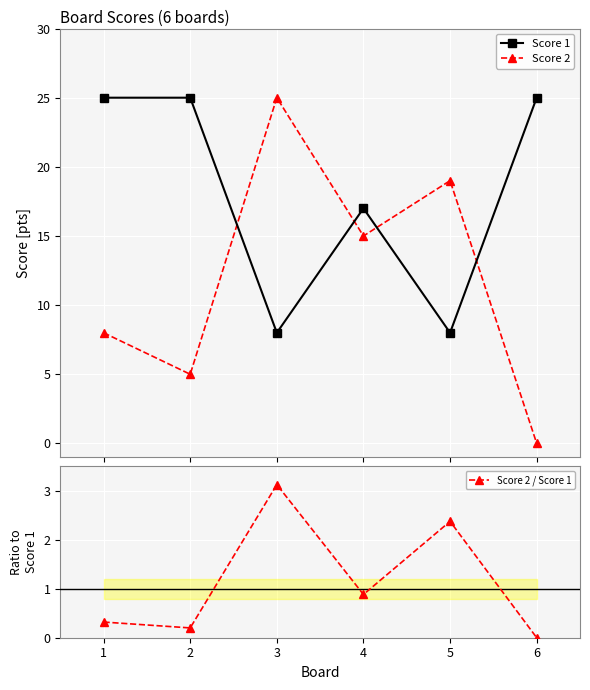

True or false: Score 2 / Score 1 and Score 2 intersect in this chart.

False